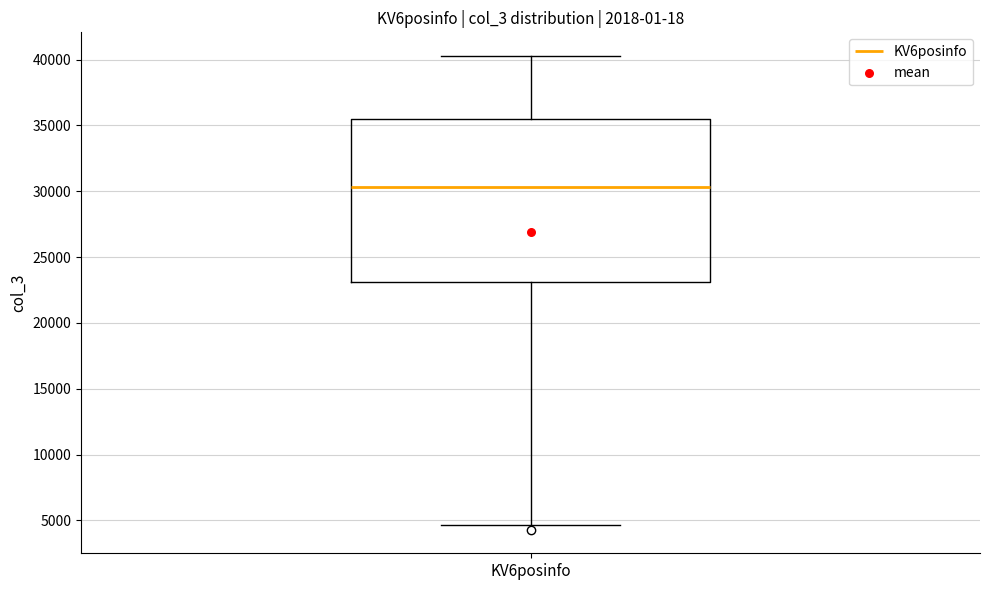

Transcribe this box plot: give where the median line is, the range the box spans, and where the two whiskers end, as read against the y-axis. The values are not printed on the chart, so give them approximately, as read against the axis.

median 30500, box 23000 to 35500, whiskers 4500 to 40500